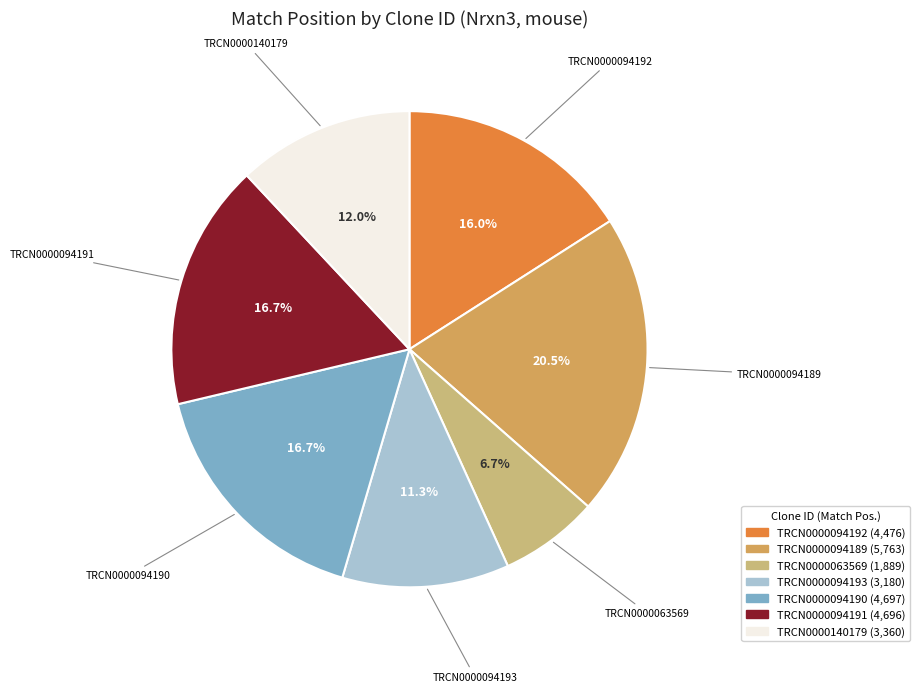

To the nearest percent, what is the combined percentage of TRCN0000094190 and TRCN0000140179?

29%